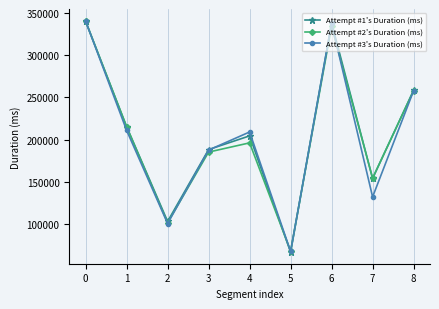

Is the value of Attempt #1's Duration (ms) at 0 greater than the value of Attempt #3's Duration (ms) at 5?

Yes